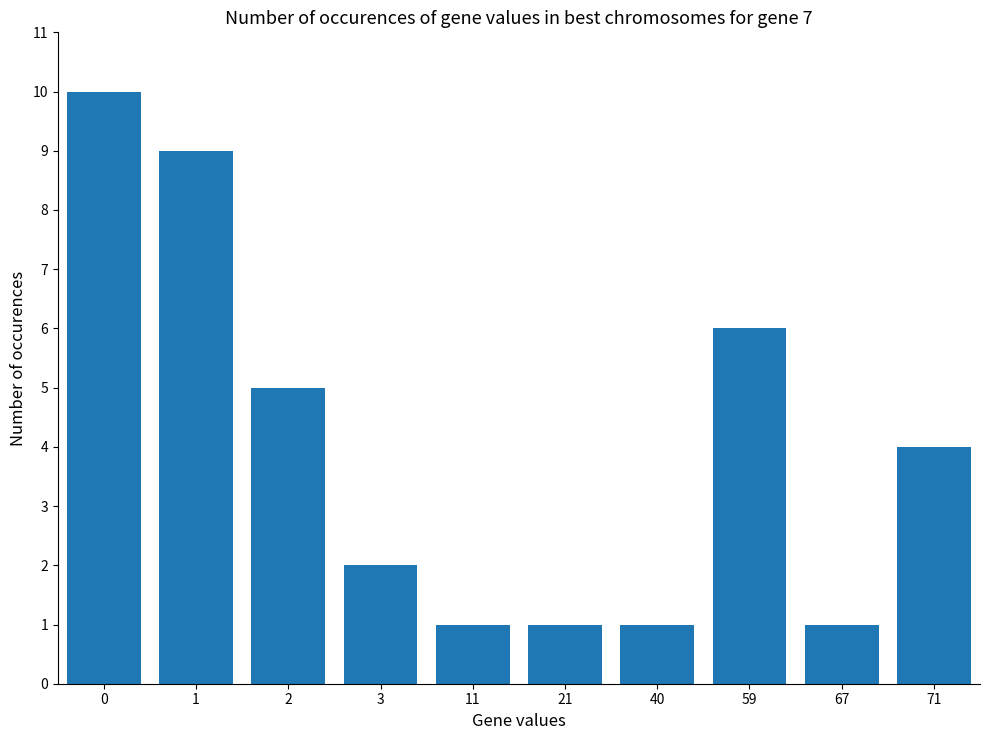

Is it true that the value at 21 is 0?

False